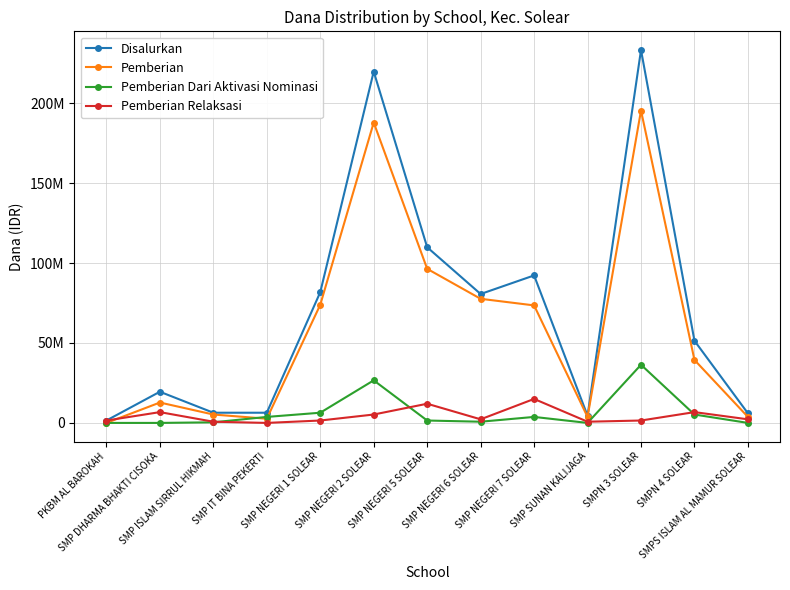

At which label does Pemberian Relaksasi first exceed 2250000?

SMP DHARMA BHAKTI CISOKA